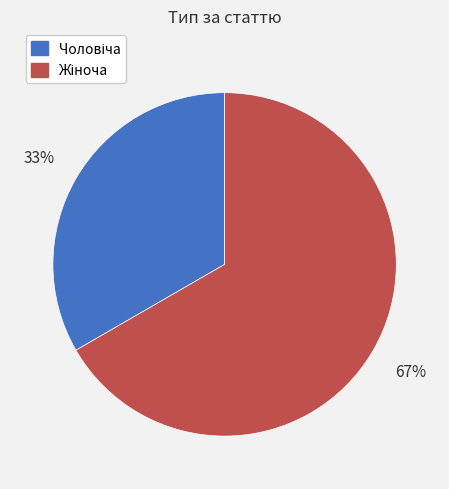

To the nearest percent, what is the average slice percentage?

50%